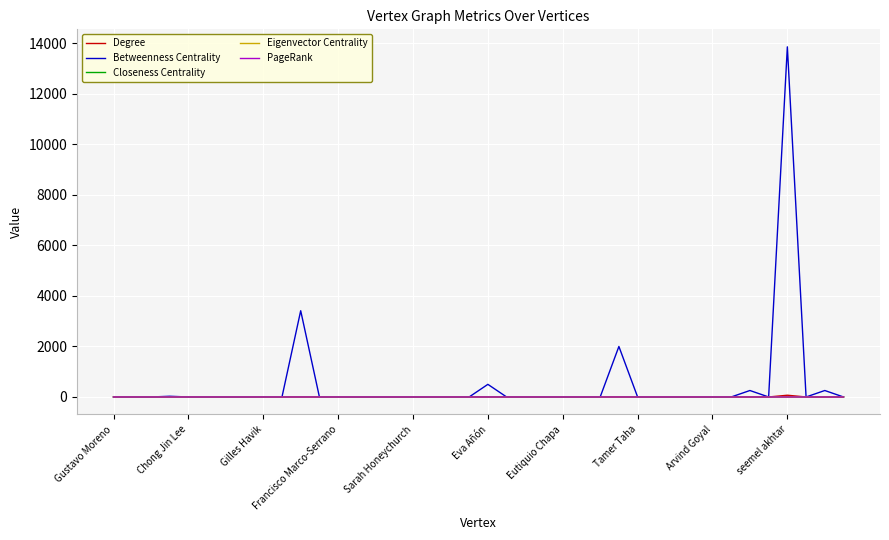

How many times do Betweenness Centrality and PageRank cross each other?

20